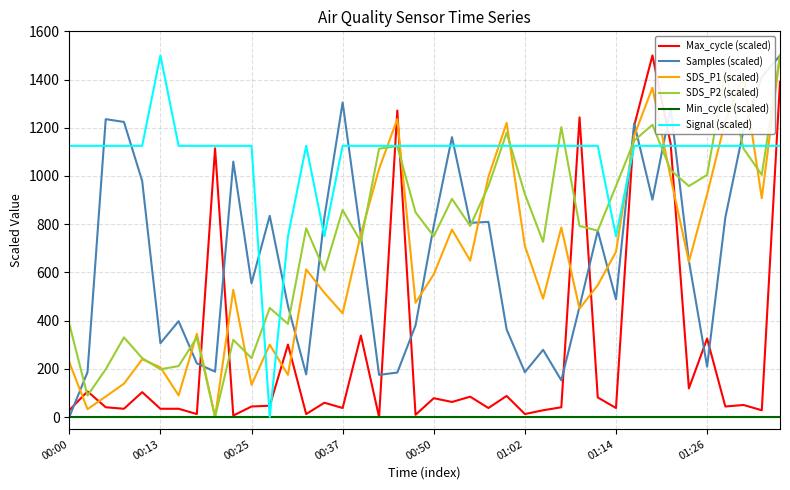

After their last crossing, which series has the higher values: Signal (scaled) or Max_cycle (scaled)?

Max_cycle (scaled)